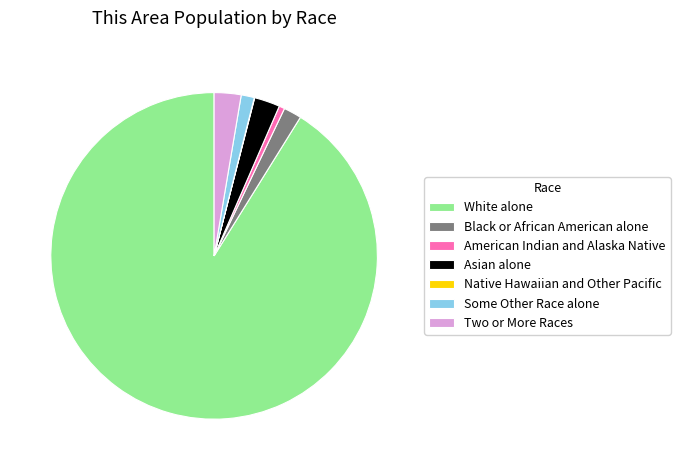

Is the sum of Two or More Races and Some Other Race alone greater than half?

No